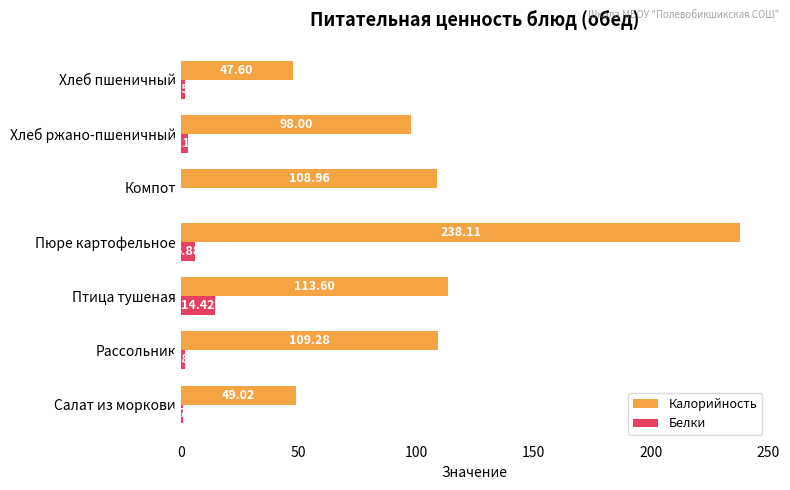

Where is Калорийность nearest to the value 142?

Птица тушеная